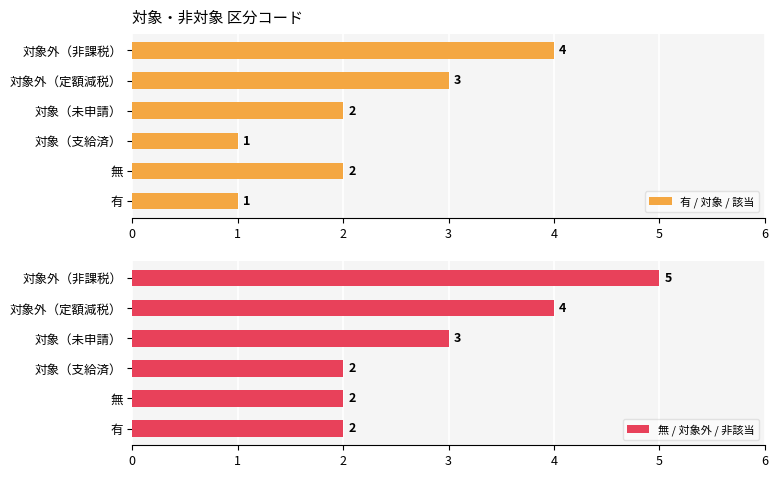

What is the difference between the maximum and minimum values in the 有 / 対象 / 該当 series?

3